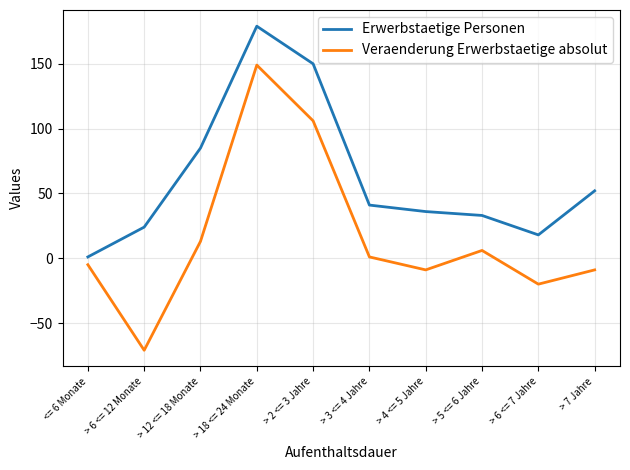

Reading right to left, transcribe all the data shown in this chart.

Erwerbstaetige Personen: > 7 Jahre=52	> 6 <= 7 Jahre=18	> 5 <= 6 Jahre=33	> 4 <= 5 Jahre=36	> 3 <= 4 Jahre=41	> 2 <= 3 Jahre=150	> 18 <= 24 Monate=179	> 12 <= 18 Monate=85	> 6 <= 12 Monate=24	<= 6 Monate=1
Veraenderung Erwerbstaetige absolut: > 7 Jahre=-9	> 6 <= 7 Jahre=-20	> 5 <= 6 Jahre=6	> 4 <= 5 Jahre=-9	> 3 <= 4 Jahre=1	> 2 <= 3 Jahre=106	> 18 <= 24 Monate=149	> 12 <= 18 Monate=13	> 6 <= 12 Monate=-71	<= 6 Monate=-5